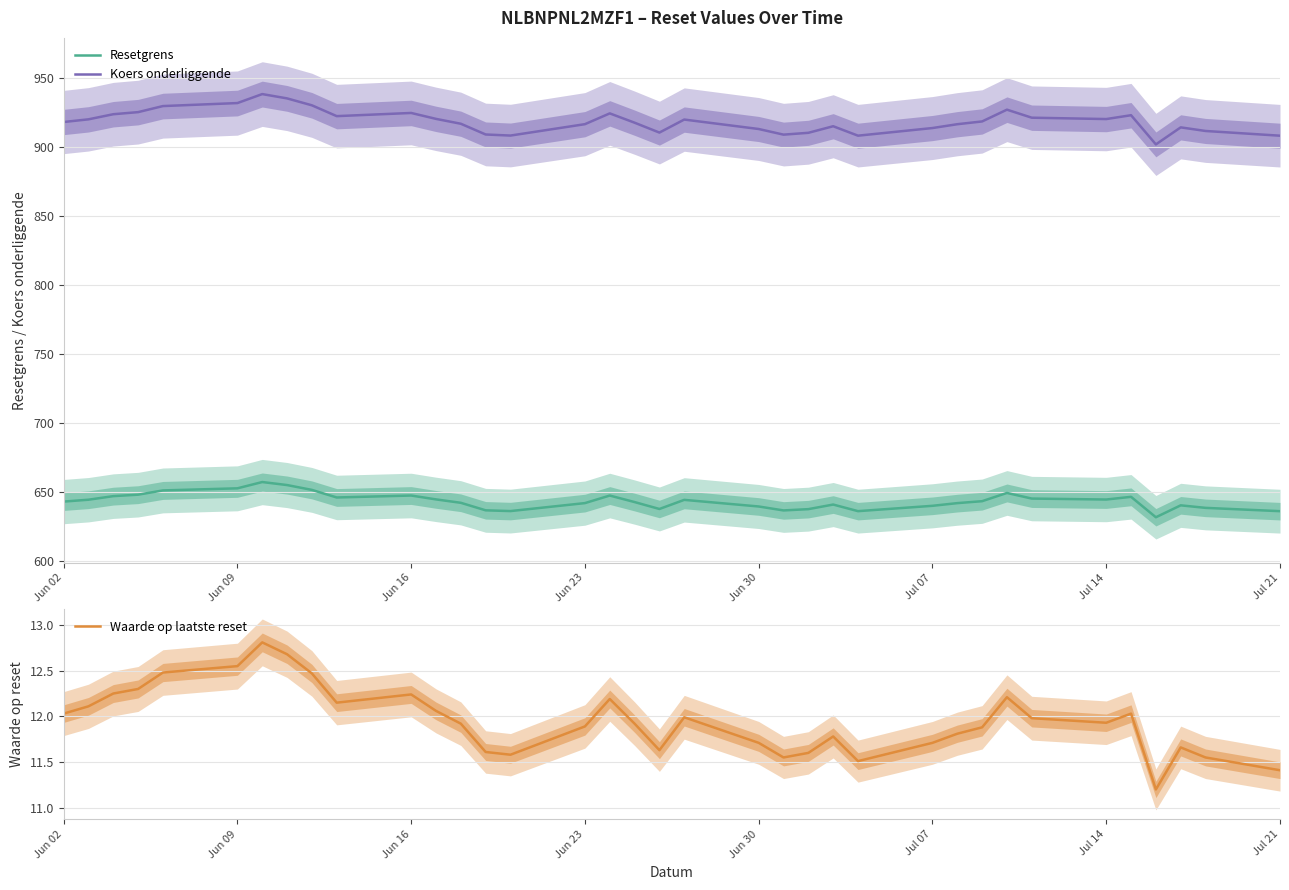

True or false: Resetgrens has a value of 899.5 at Jun 30.

False